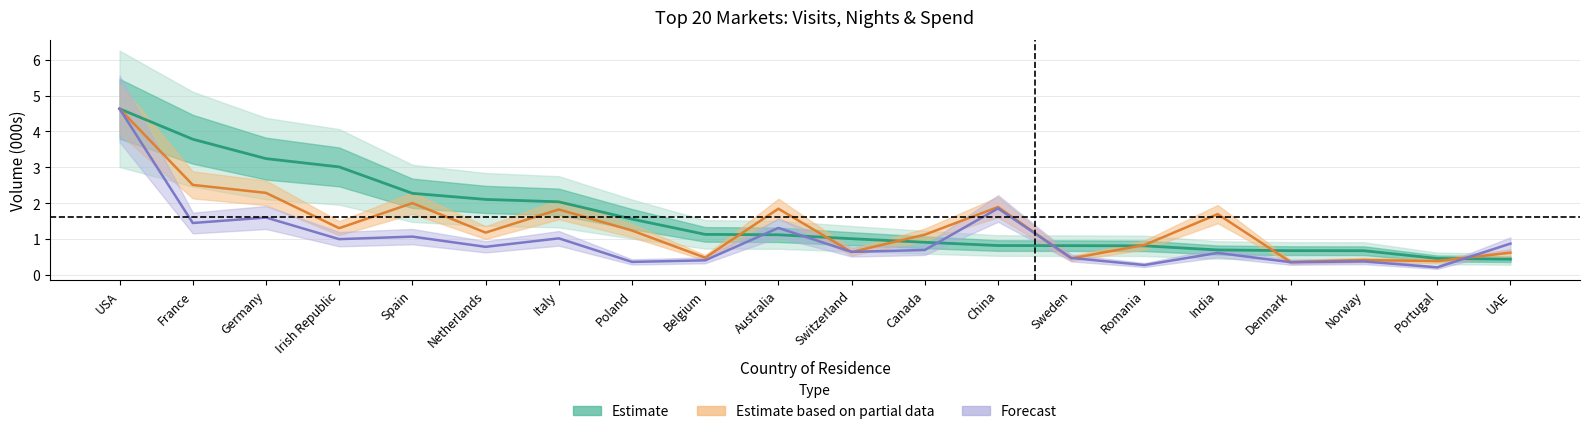

How many intersections are there between nights and spend?

5